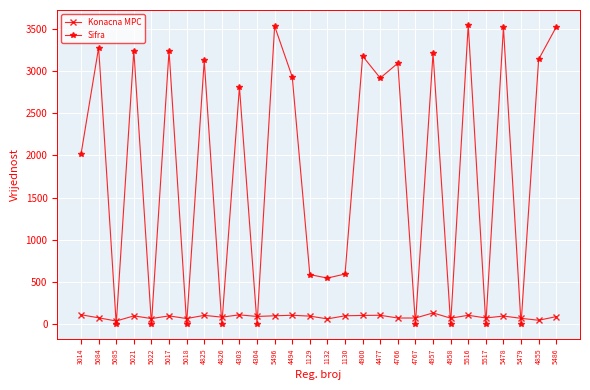

How many values in the Konacna MPC series are below 95?

14